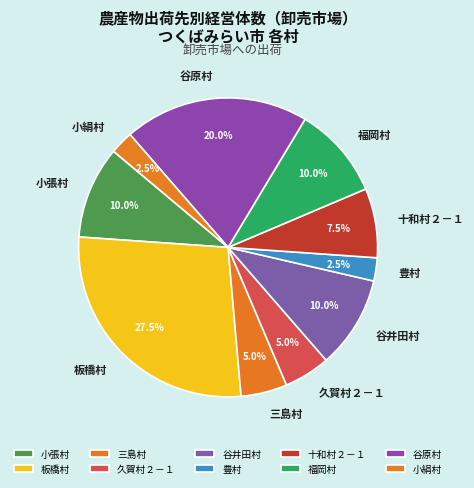

How many slices are in this pie chart?

10